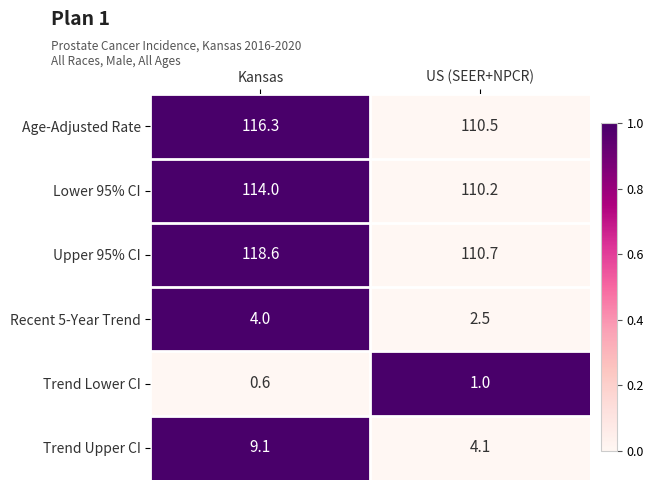

Rank the series by their maximum value, from lowest to highest.

Trend Lower CI, Recent 5-Year Trend, Trend Upper CI, Lower 95% CI, Age-Adjusted Rate, Upper 95% CI